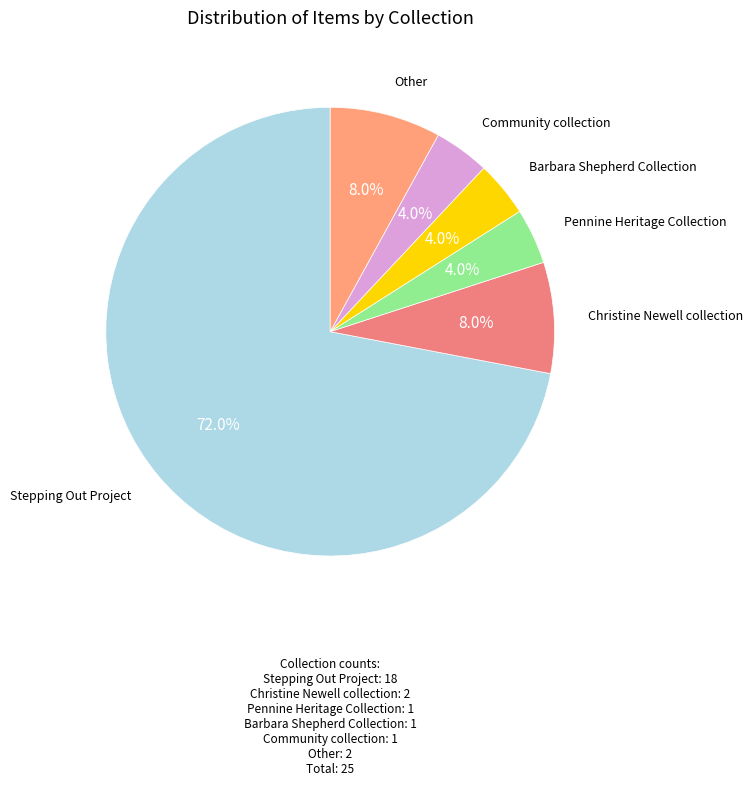

What is the ratio of the value at Community collection to the value at Christine Newell collection?

0.5